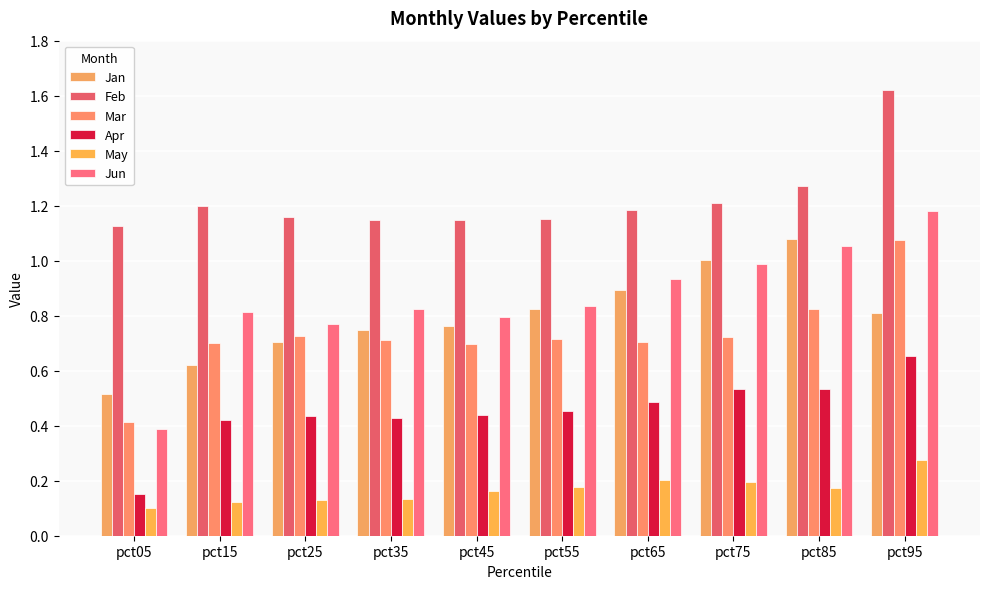

What is the value of the Feb bar at the 10th from the left?

1.6